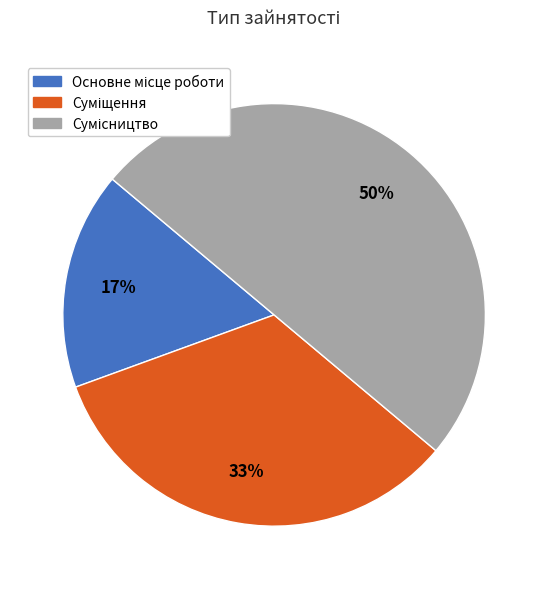

To the nearest percent, what is the average slice percentage?

33%